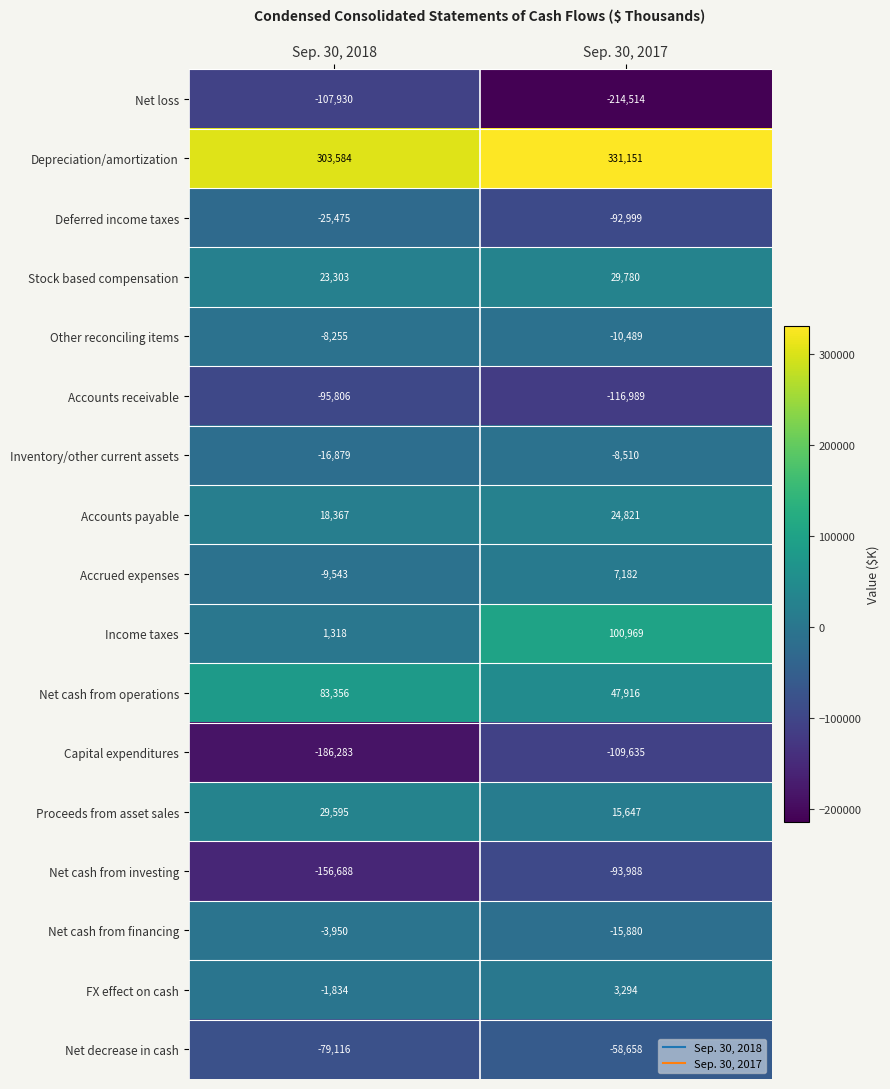

Is it true that Accrued expenses equals 7182 at Sep. 30, 2017?

True